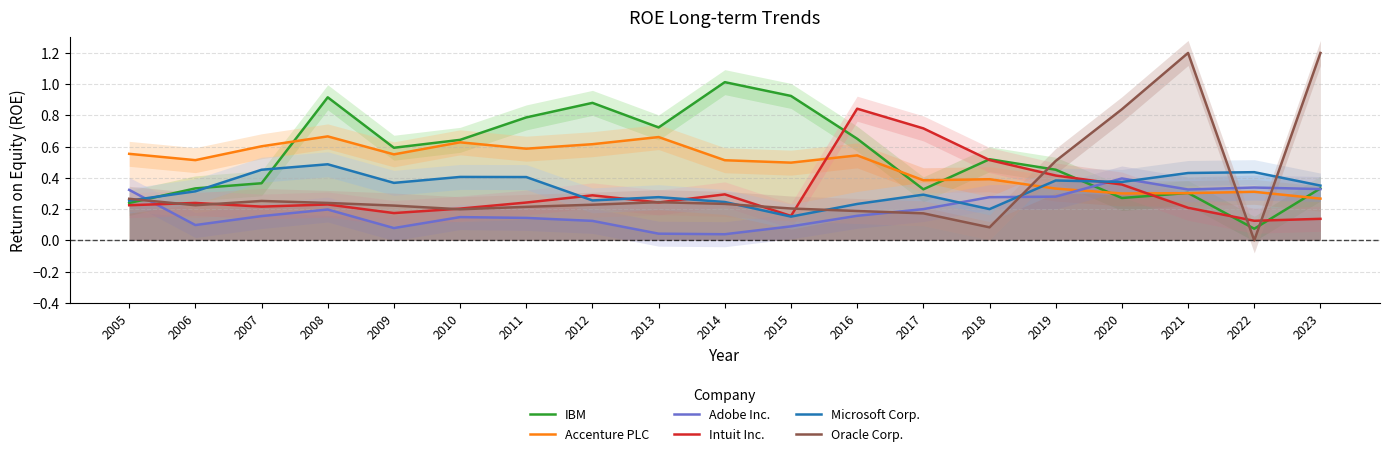

What is the value of the Accenture PLC point at the 7th from the left?

0.6